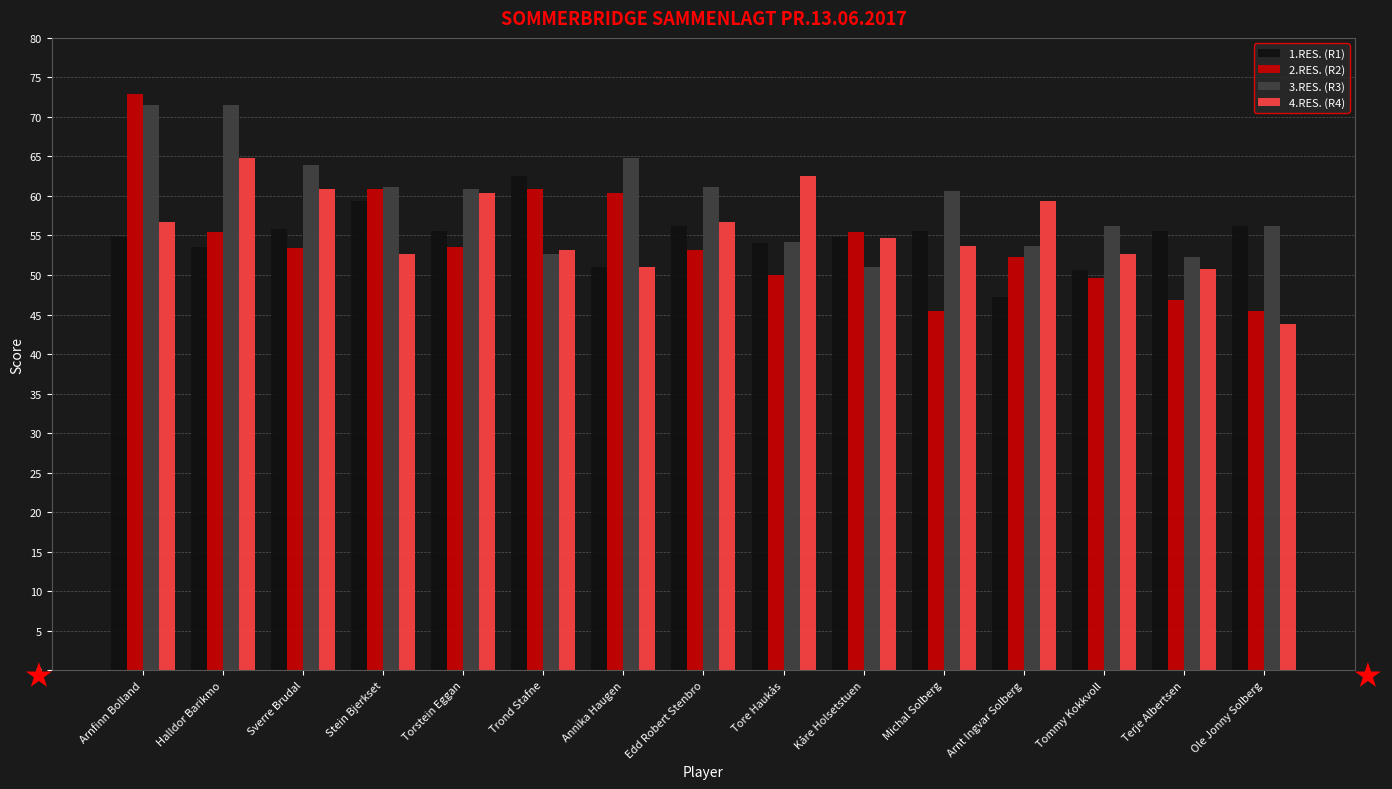

The 1.RES. (R1) series shows 47.2 at Arnt Ingvar Solberg. True or false?

True